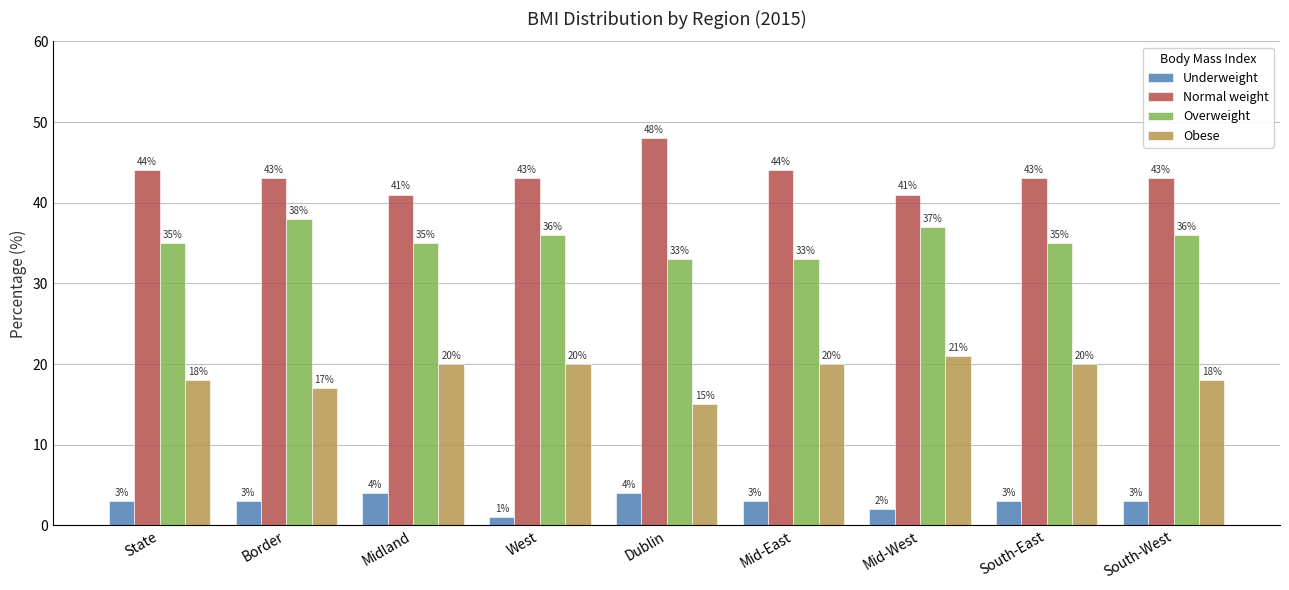

Count the number of data series in this chart.

4